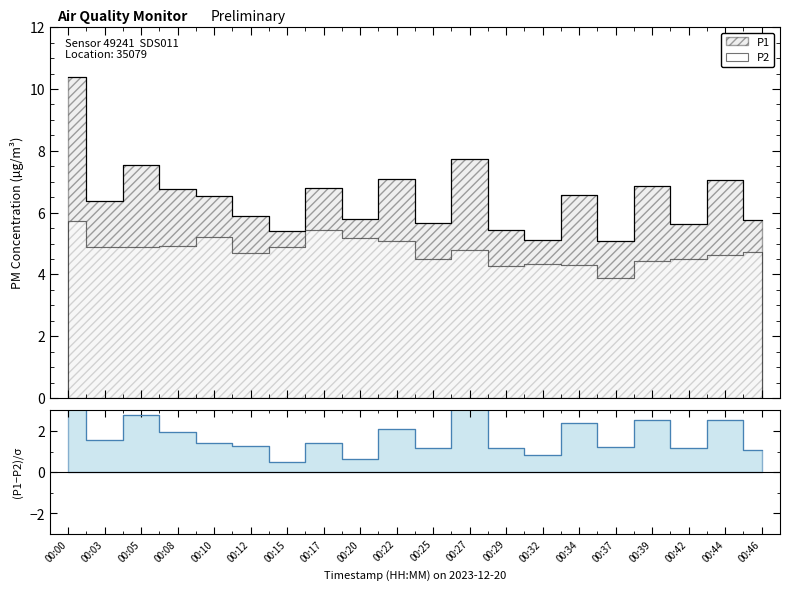

In P2, how many points are higher than both neighbors (excluding endpoints)?

4